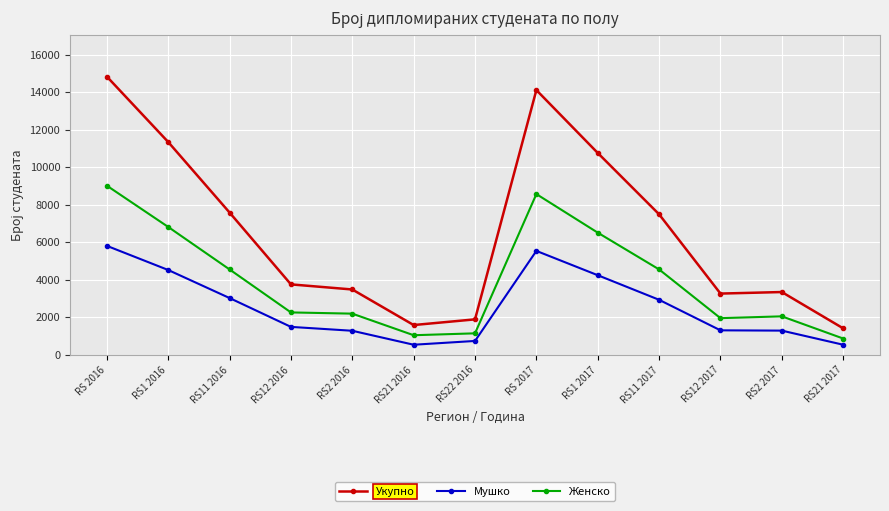

What is the approximate value of Женско at RS12 2017, to the nearest 50?

1950